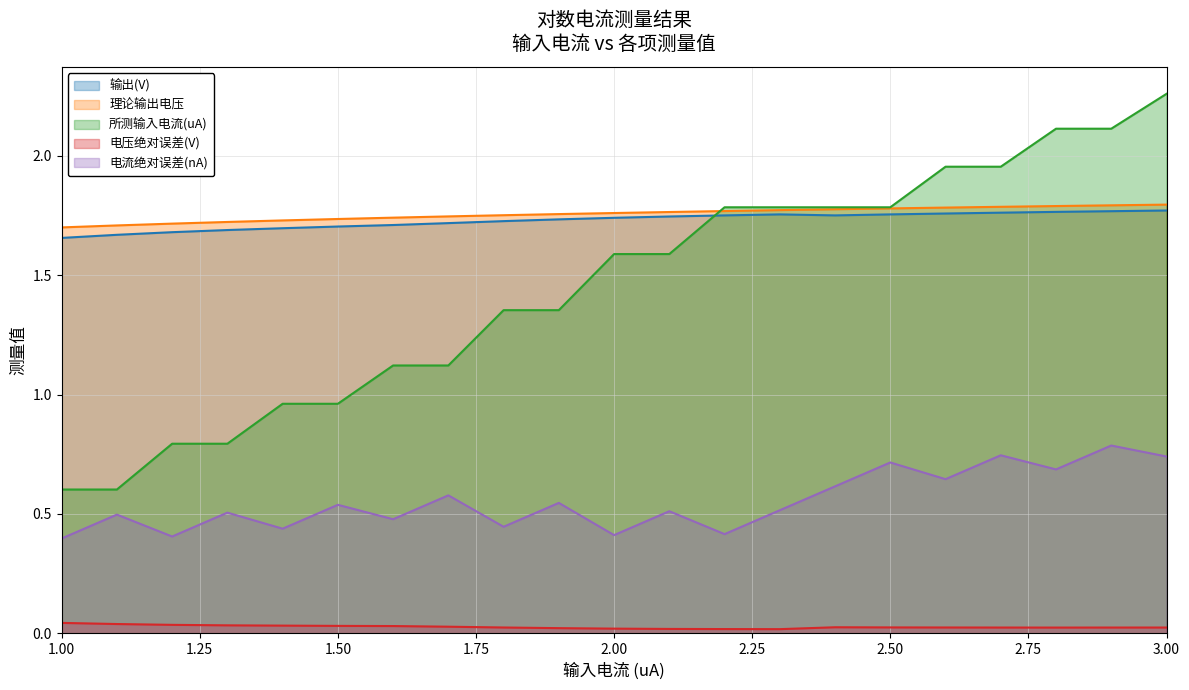

What is the greatest value displayed?

2.3